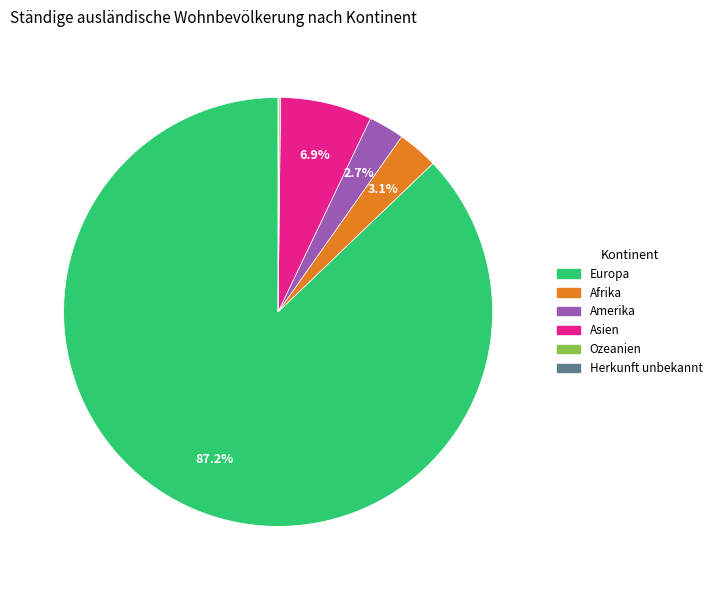

What is the largest slice in the pie chart?

Europa